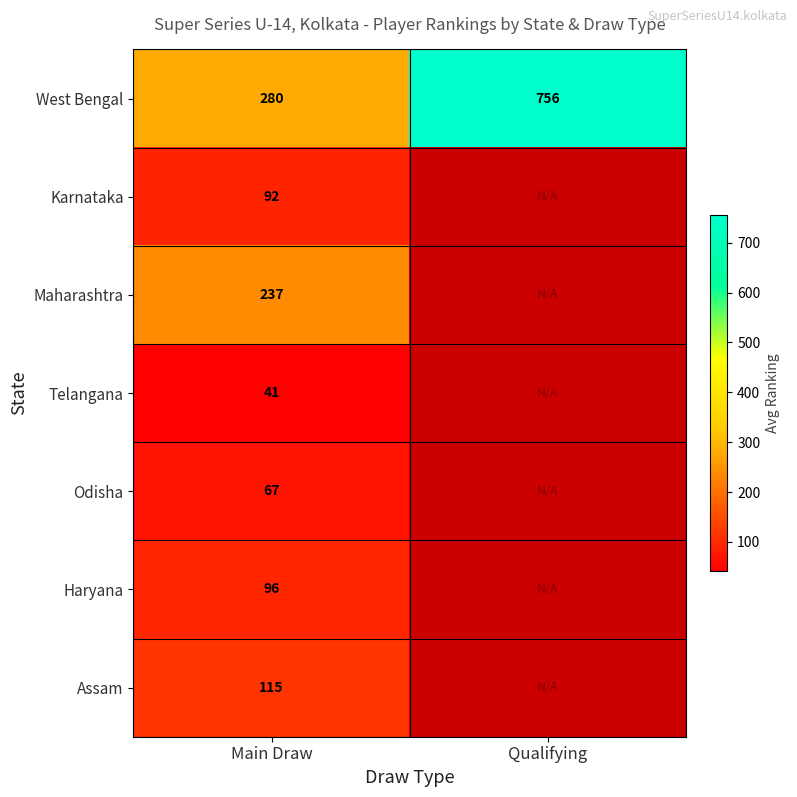

True or false: Maharashtra has a value of 237 at Main Draw.

True